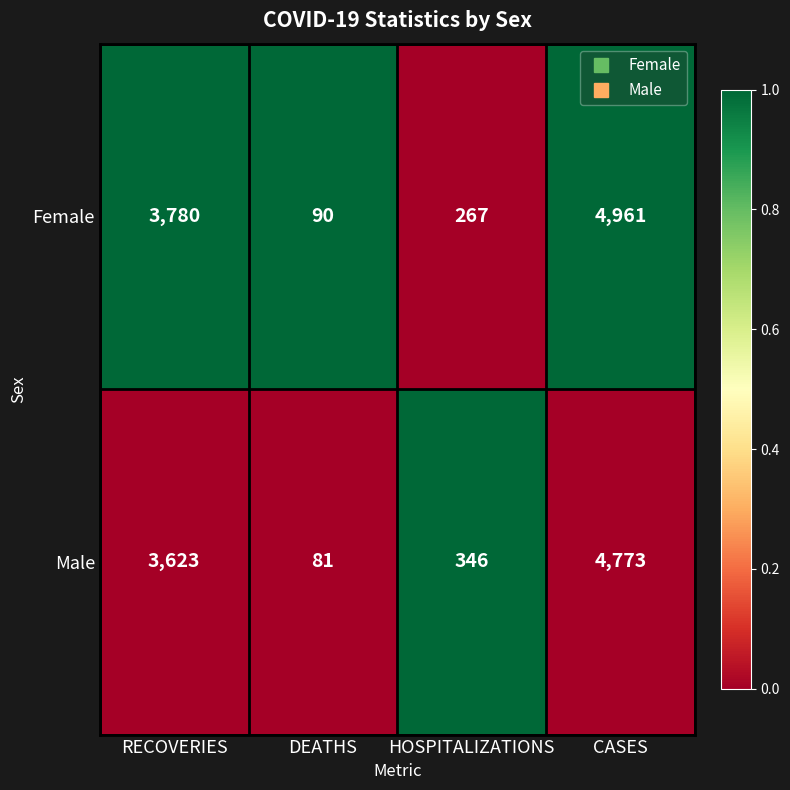

What is the difference between the maximum and second lowest values in the Male series?

4427